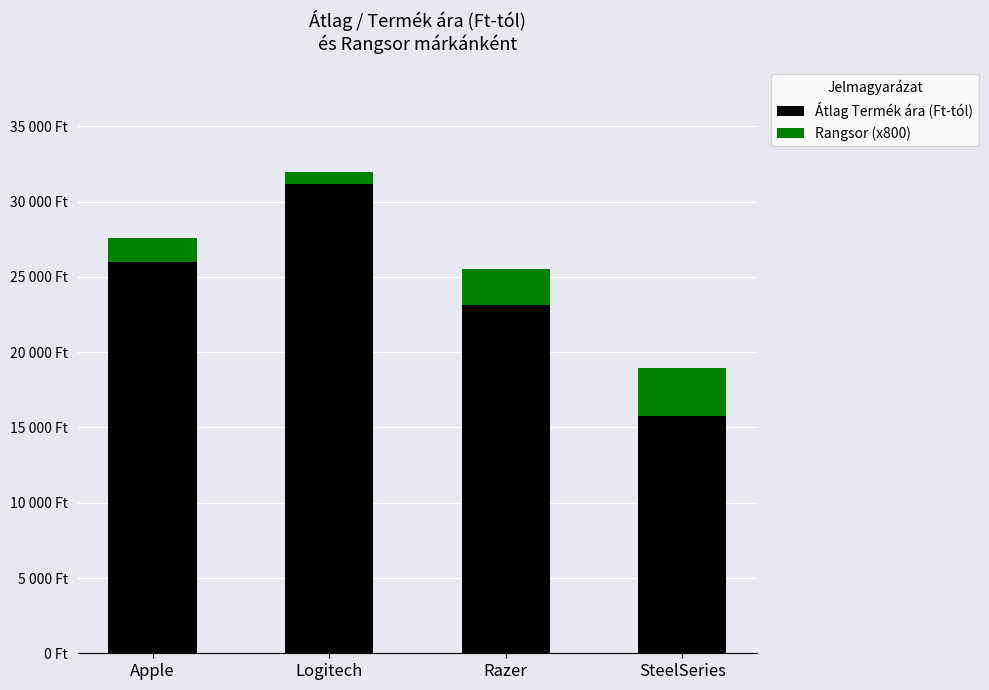

The value of Átlag Termék ára (Ft-tól) at Logitech is 12993.9. True or false?

False